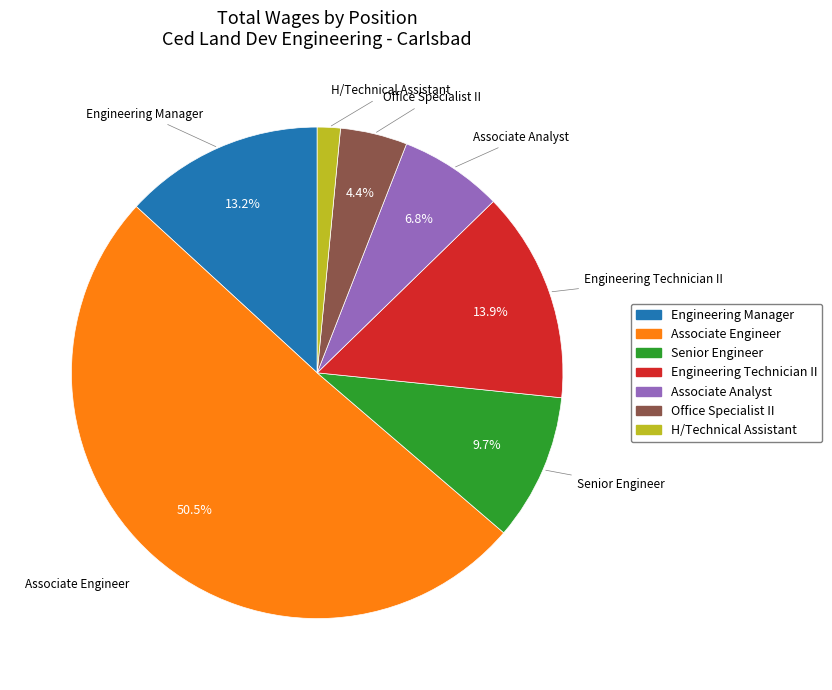

Which slice is the smallest?

H/Technical Assistant